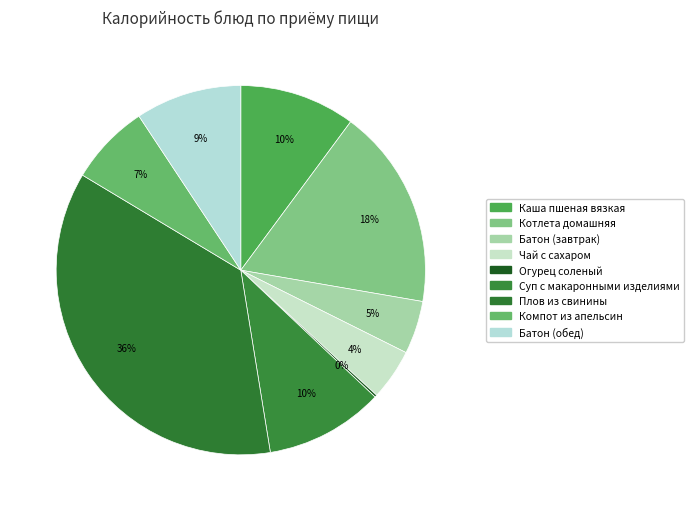

Rank the categories by value from highest to lowest.

Плов из свинины, Котлета домашняя, Суп с макаронными изделиями, Каша пшеная вязкая, Батон (обед), Компот из апельсин, Батон (завтрак), Чай с сахаром, Огурец соленый